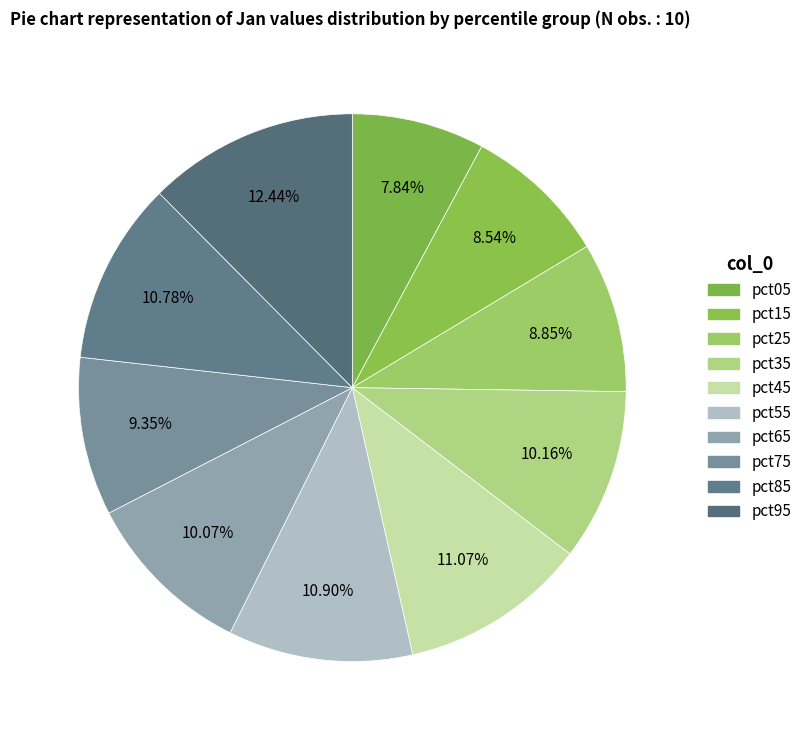

The pct55 slice represents 11% of the pie. True or false?

True